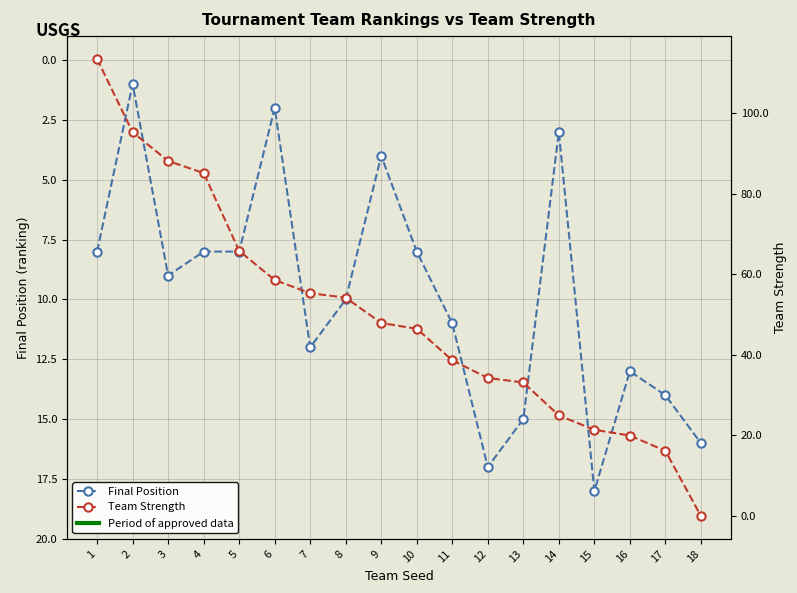

Is the value of Final Position at 2 greater than the value of Team Strength at 9?

No